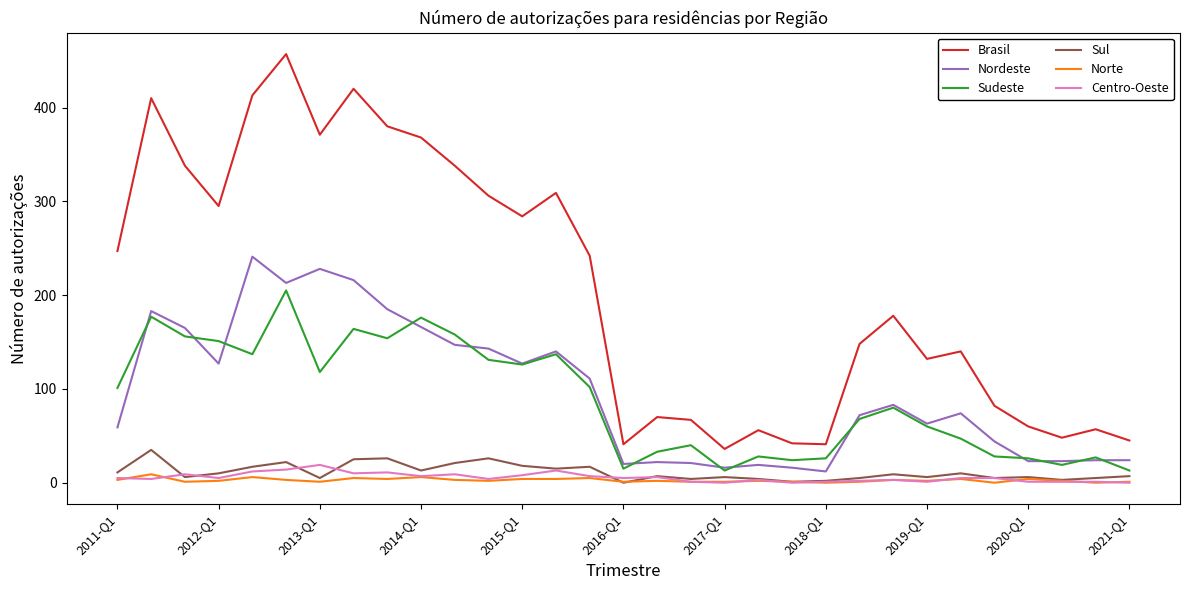

True or false: Brasil and Norte intersect in this chart.

False